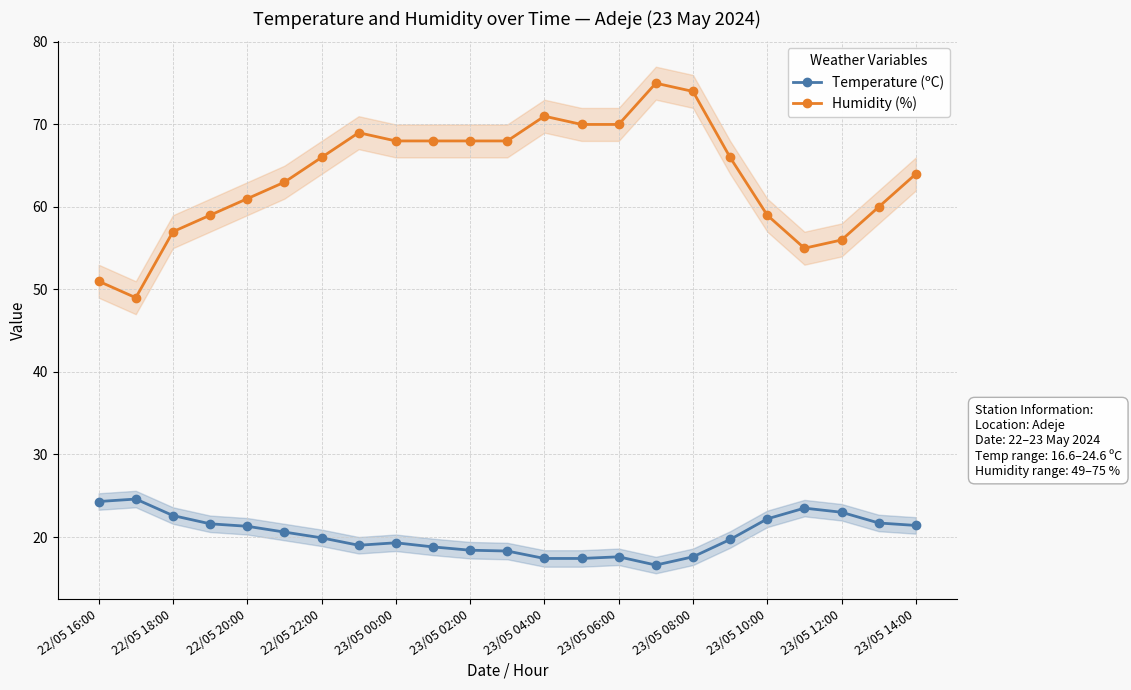

True or false: Temperature (ºC) has more than 2 points higher than both neighbors.

True